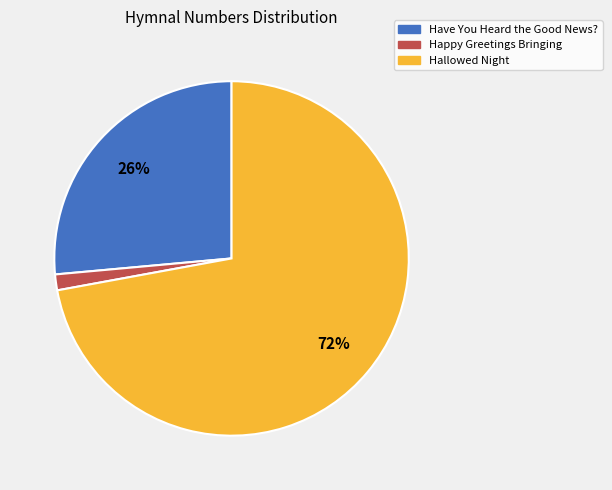

To the nearest percent, what portion does Happy Greetings Bringing represent?

1%